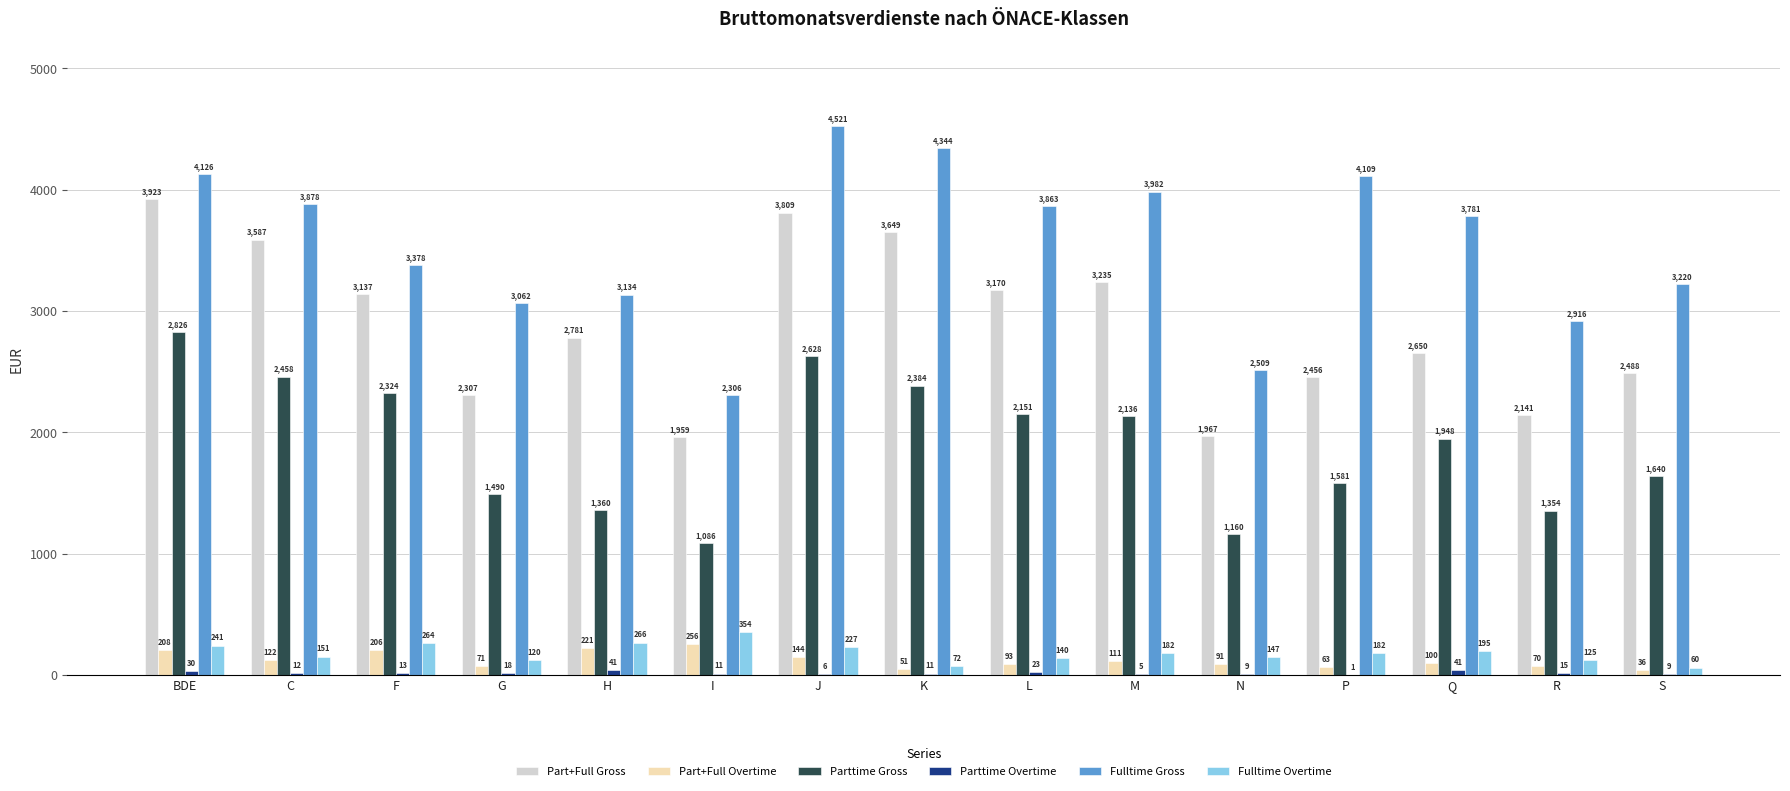

At which label is Fulltime Overtime closest to 207?

Q